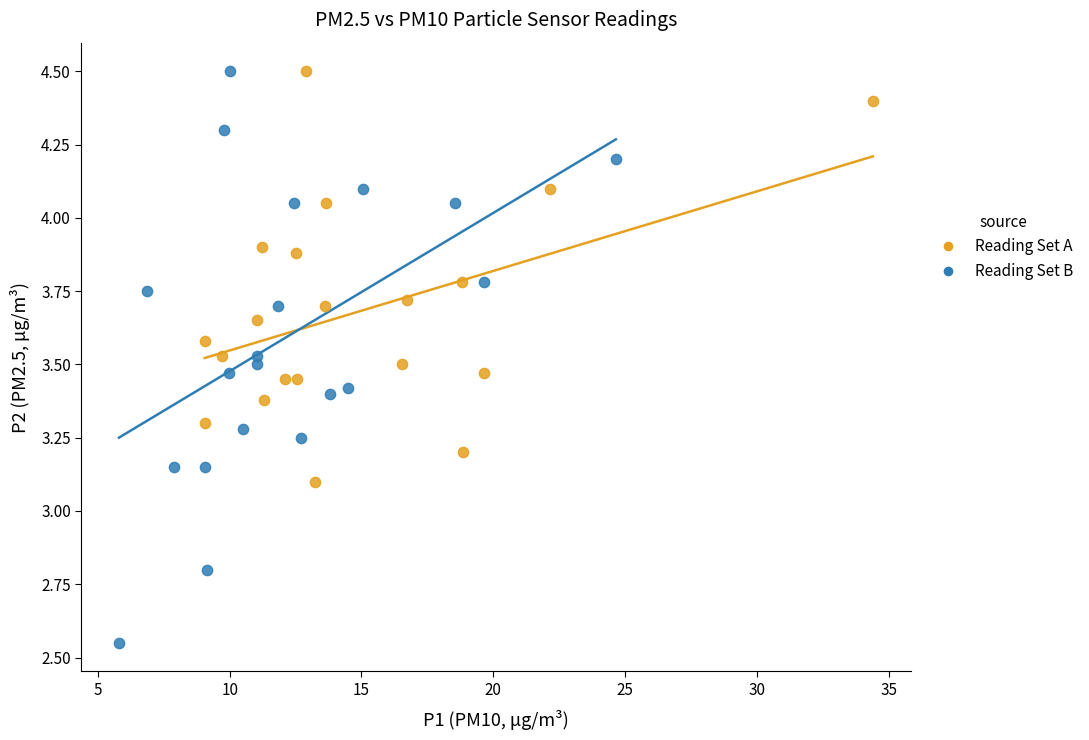

What are all the series names shown in the legend?

Reading Set A, Reading Set B